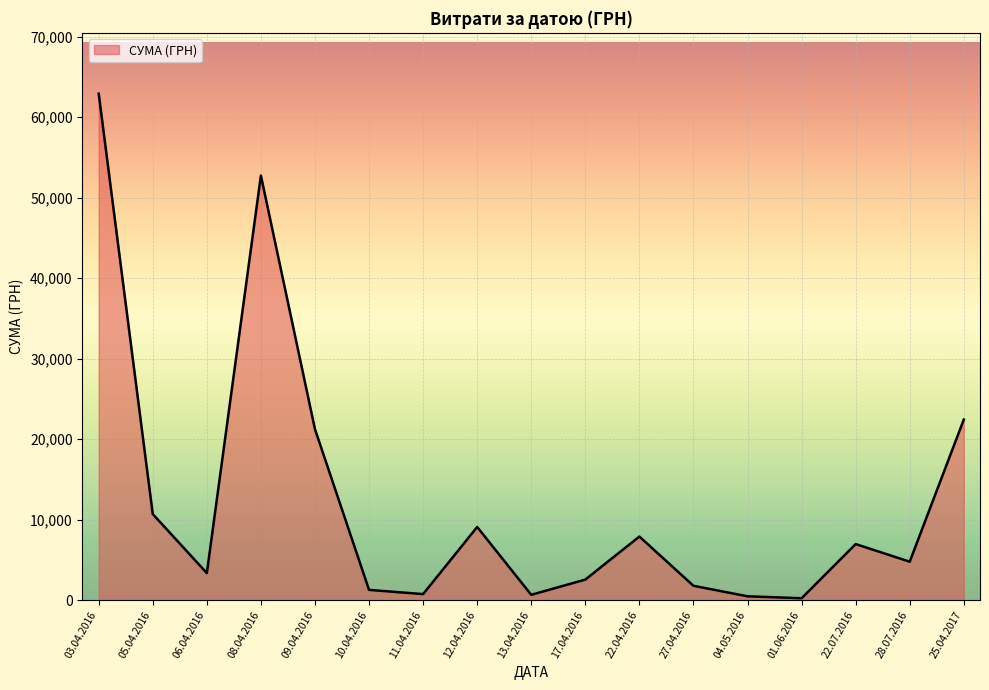

What is the sum of all values?

210174.1